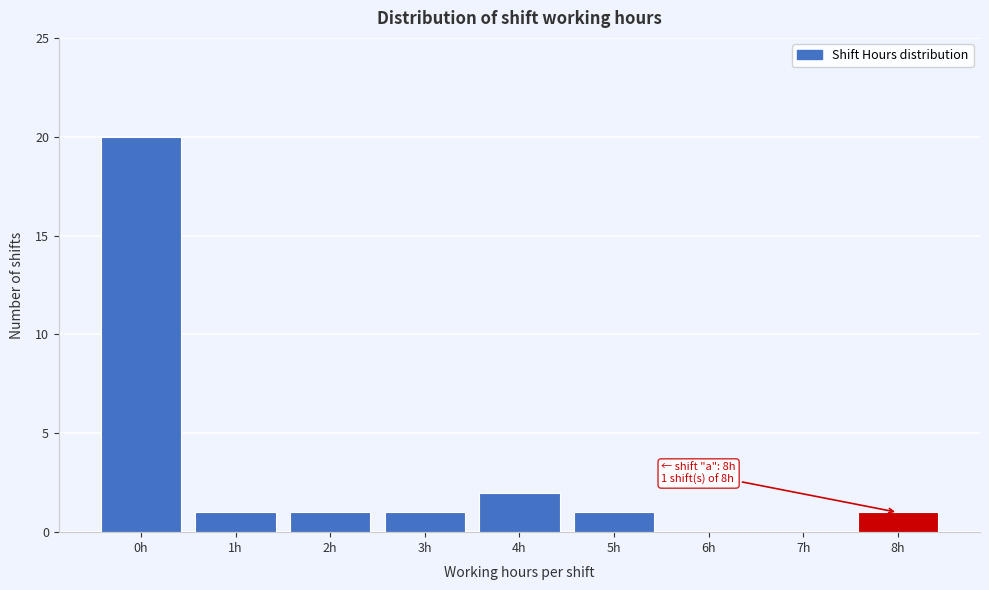

What is the greatest value displayed?

20